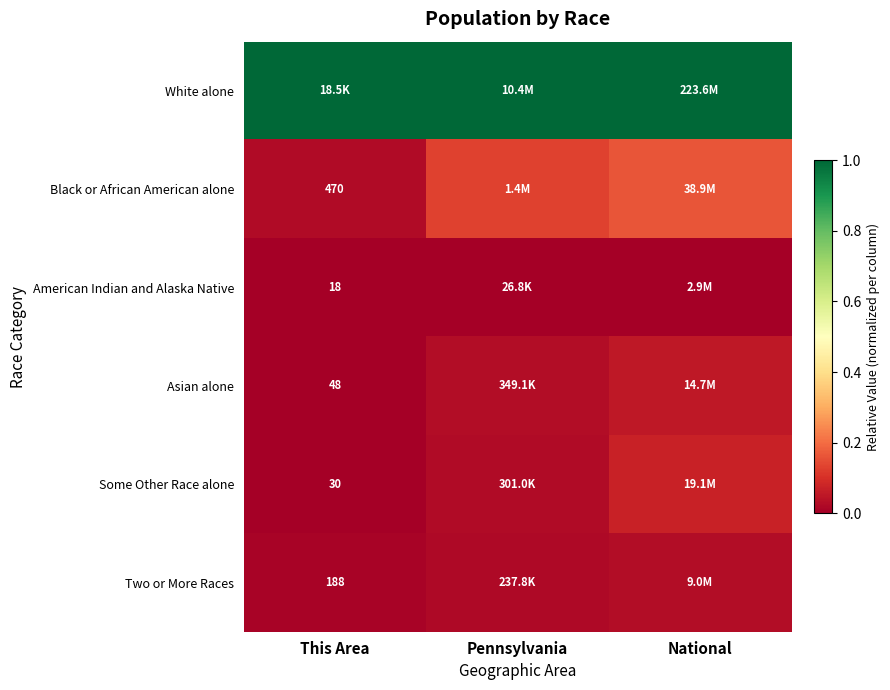

At how many categories does at least one series exceed 0?

3